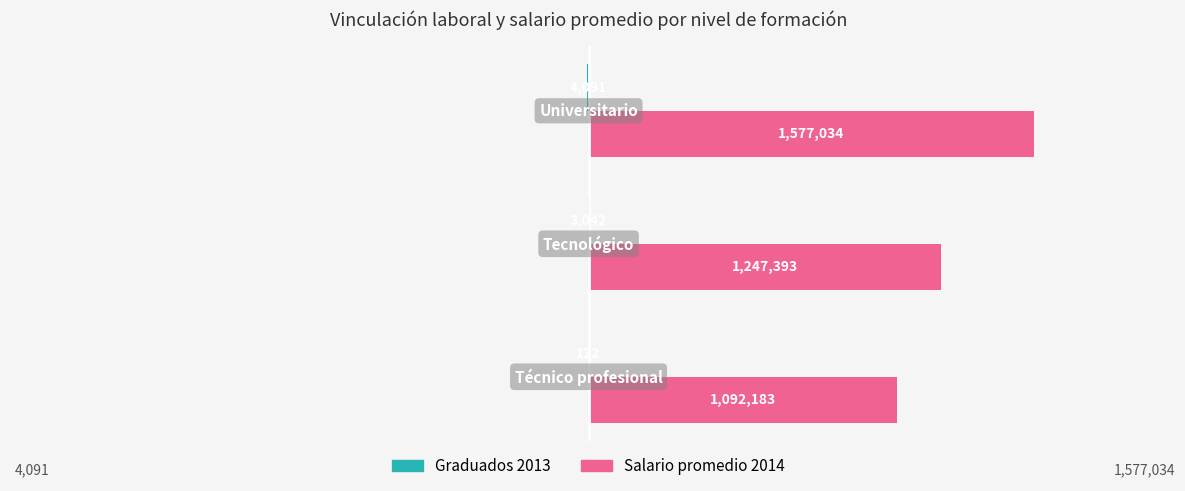

What is the greatest value displayed?

1577034